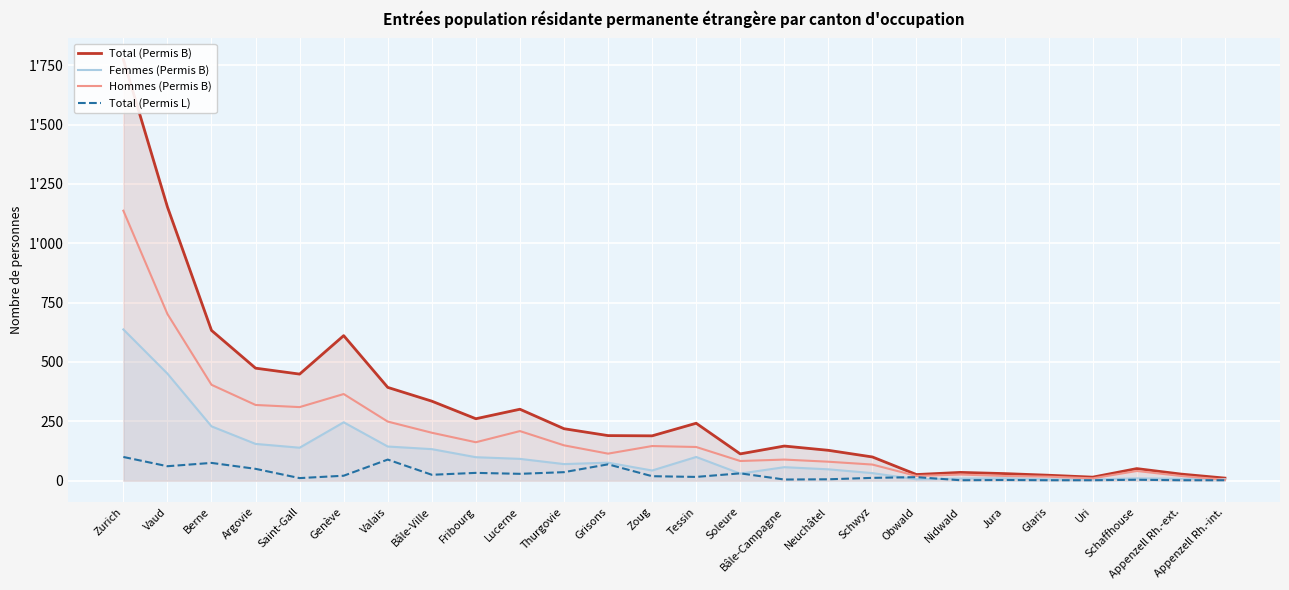

What is the lowest value of the Femmes (Permis B) series?

5